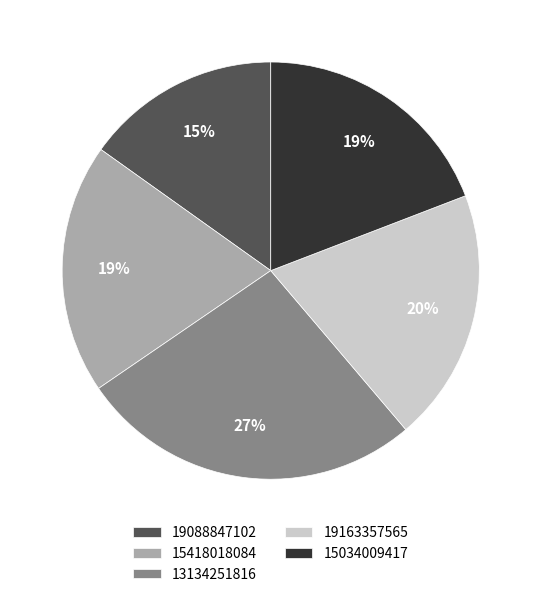

Which has a higher value, 19088847102 or 13134251816?

13134251816